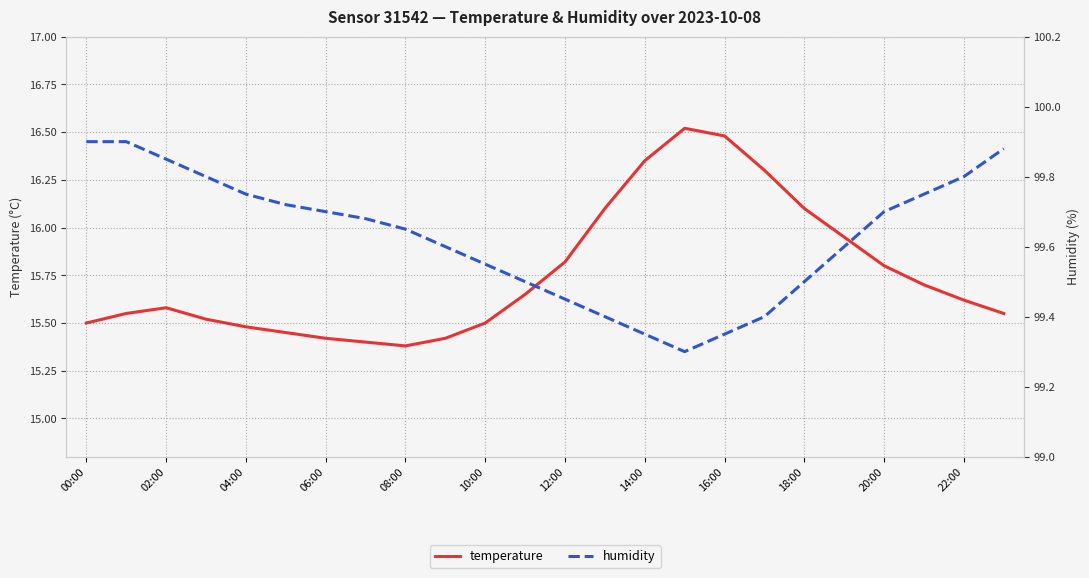

What is the highest value of the temperature series?

16.5